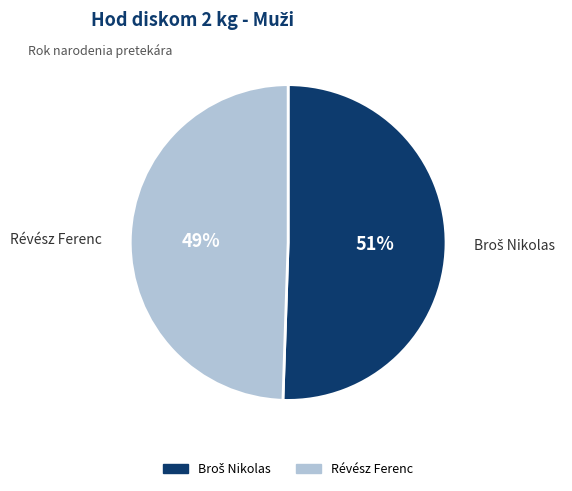

How many slices are in this pie chart?

2